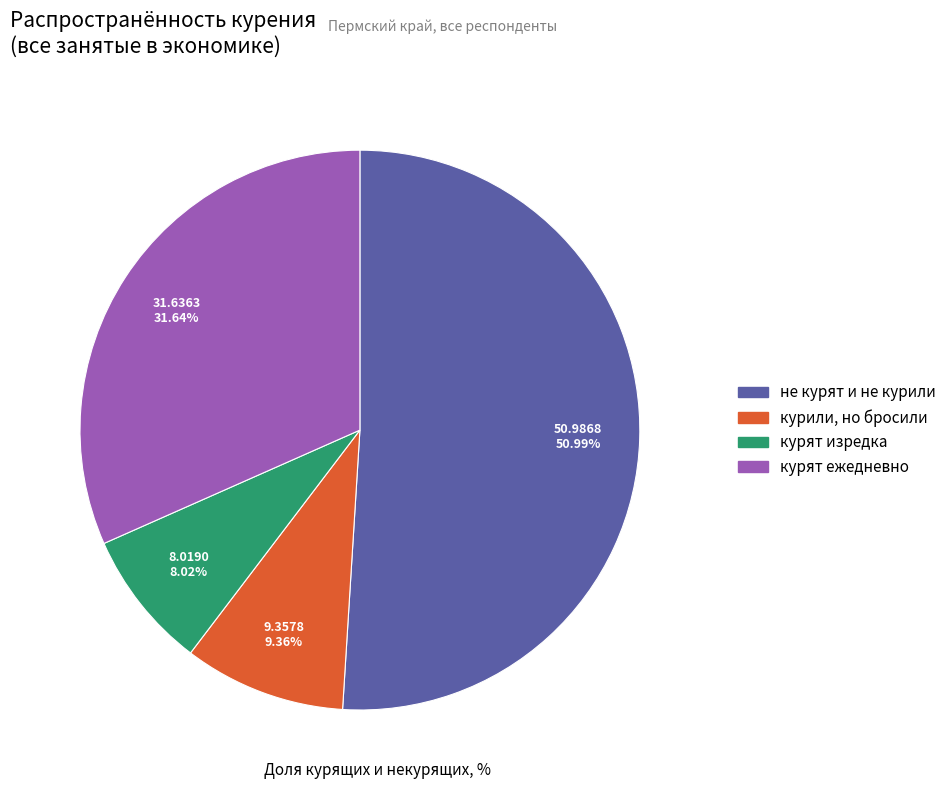

Does не курят и не курили account for over 50% of the chart?

Yes